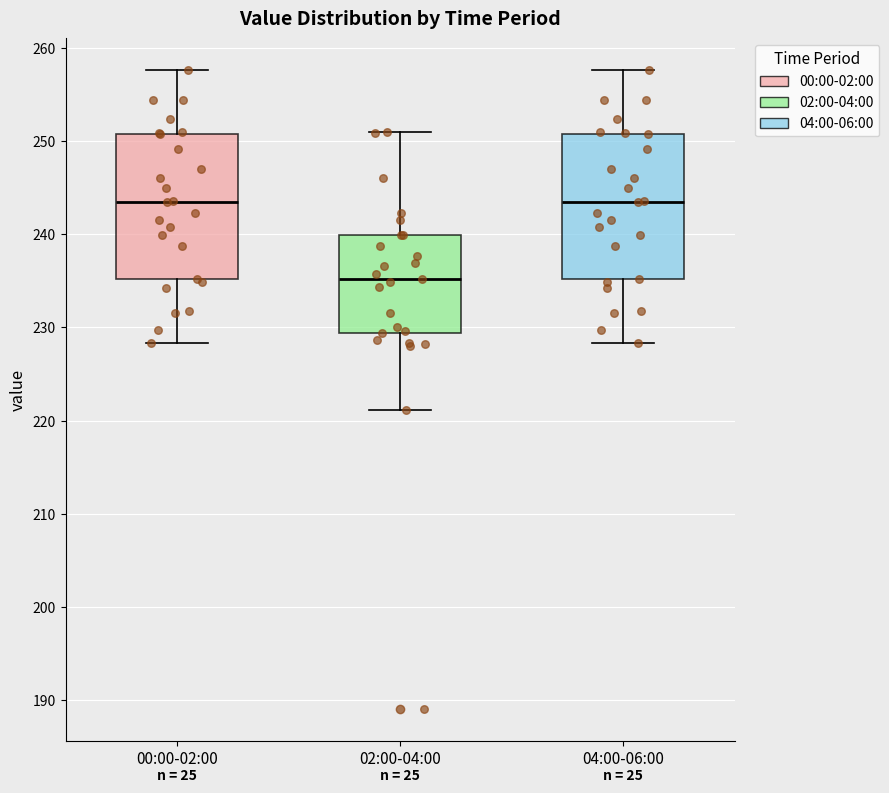

Which box's median line is the lowest?

02:00-04:00